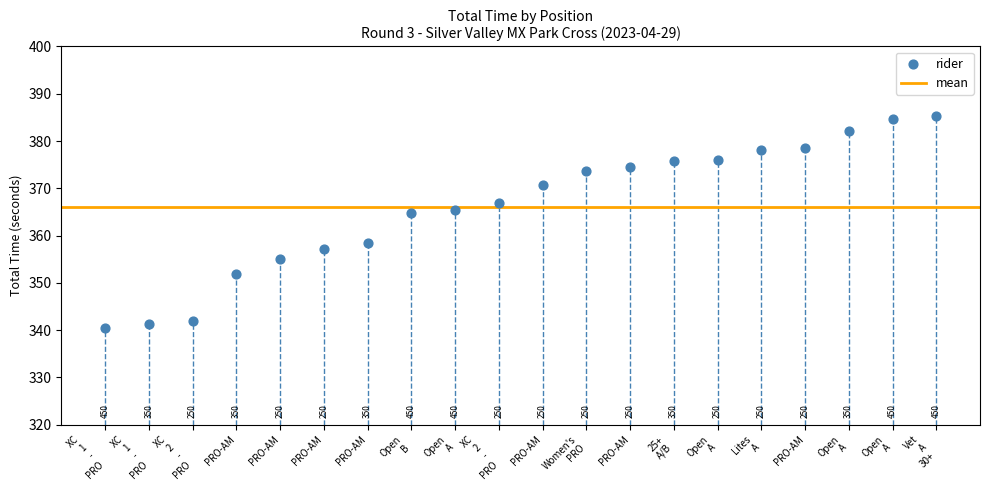

What Y value in the scatter plot is closest to 362?

364.8